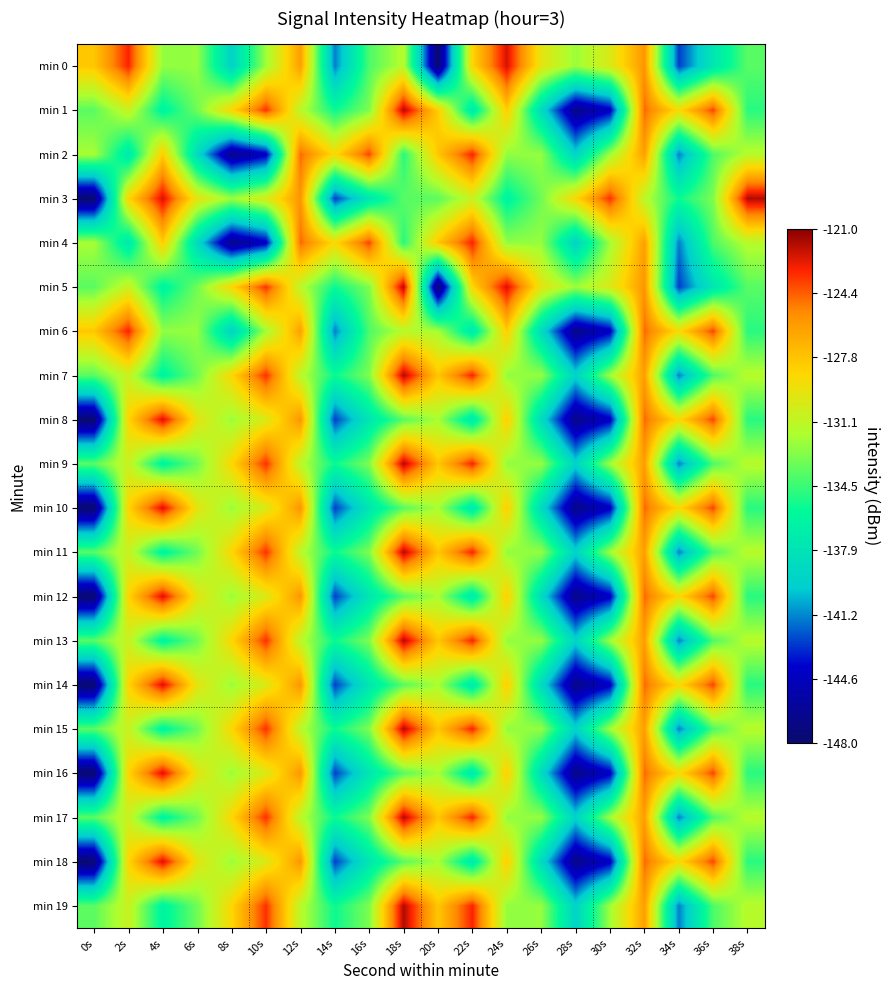

What is the total value across all series at 36s?

-2605.6